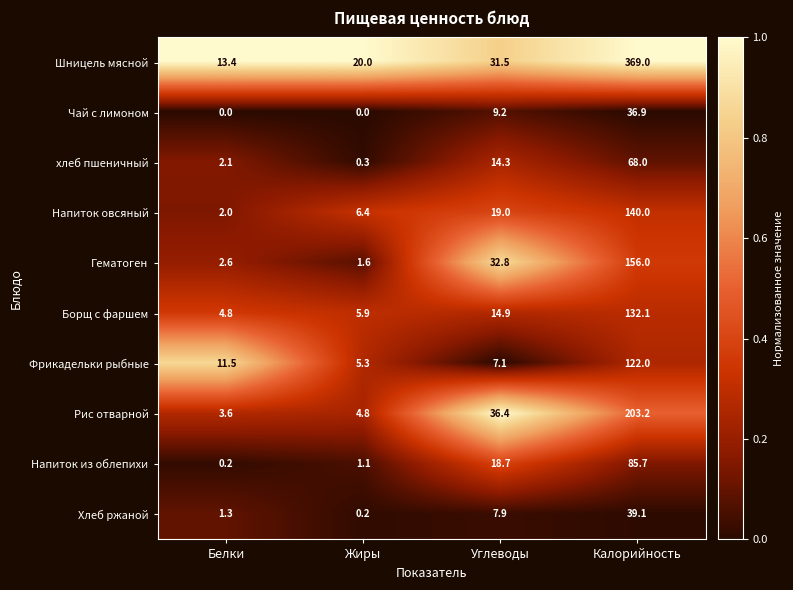

What is the difference between the Напиток овсяный values at Жиры and Белки?

4.4